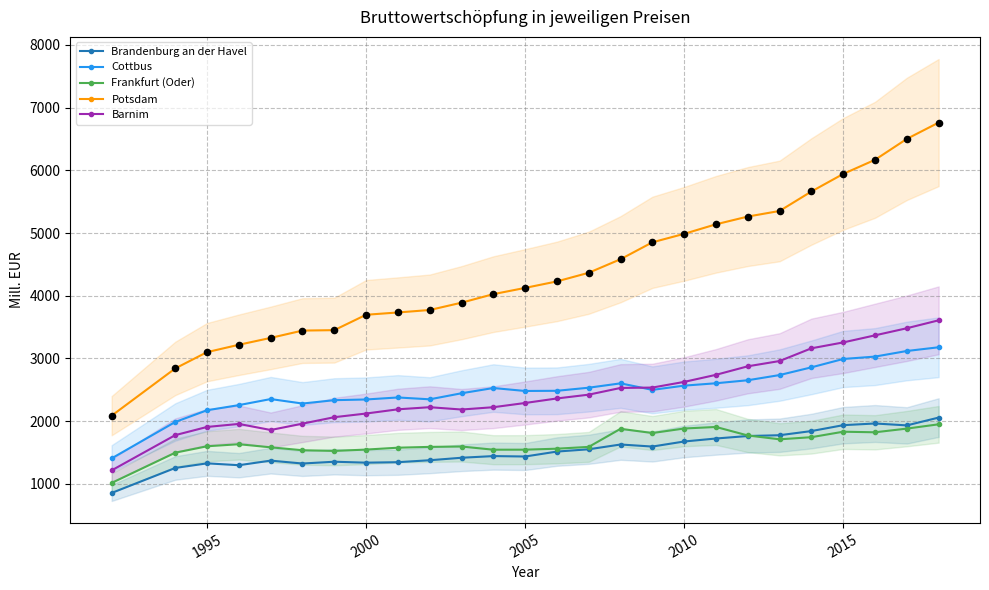

Which series reaches the minimum Y coordinate?

Brandenburg an der Havel